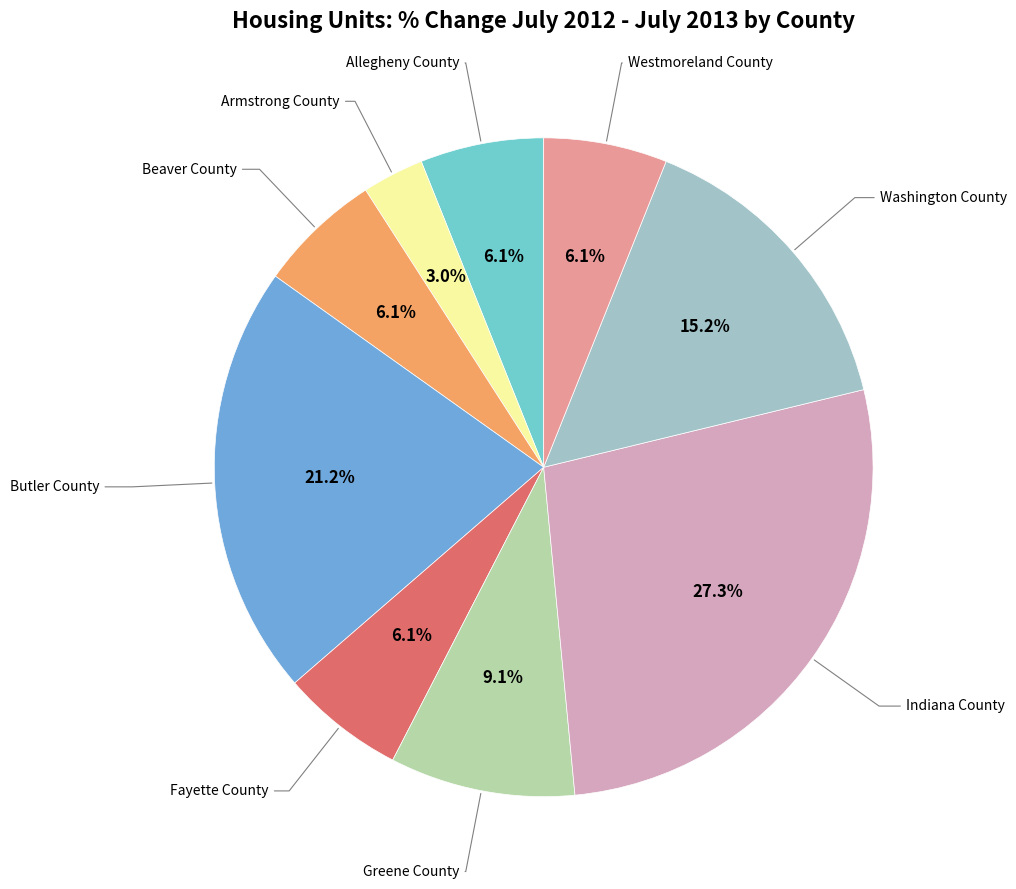

Is there a majority slice in this chart?

No